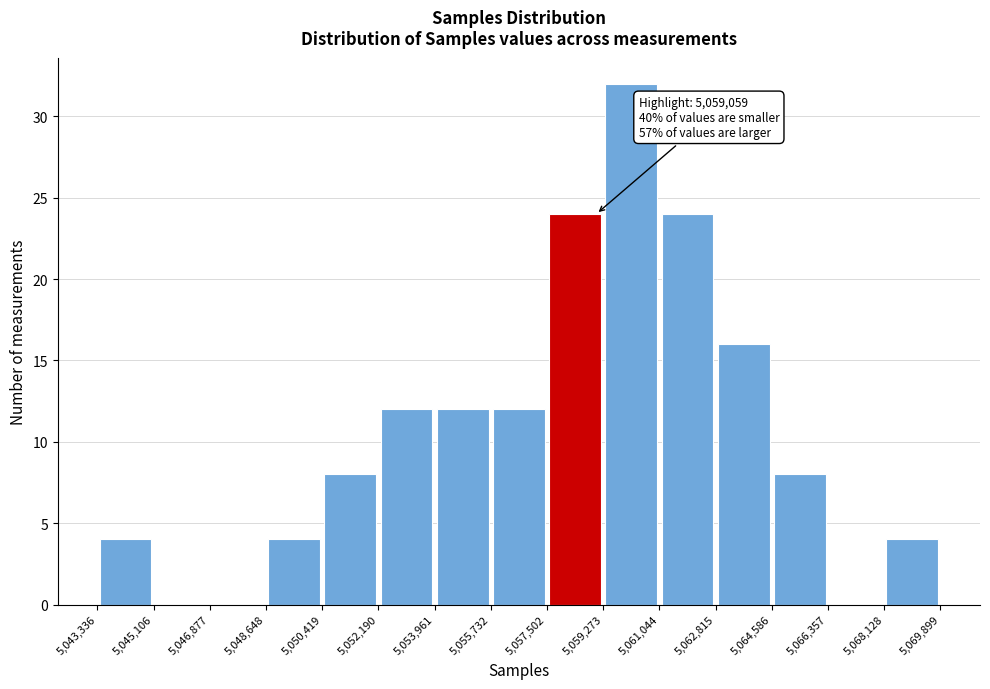

Over which range of the x-axis is the bar tallest?

5,059,273 to 5,061,044